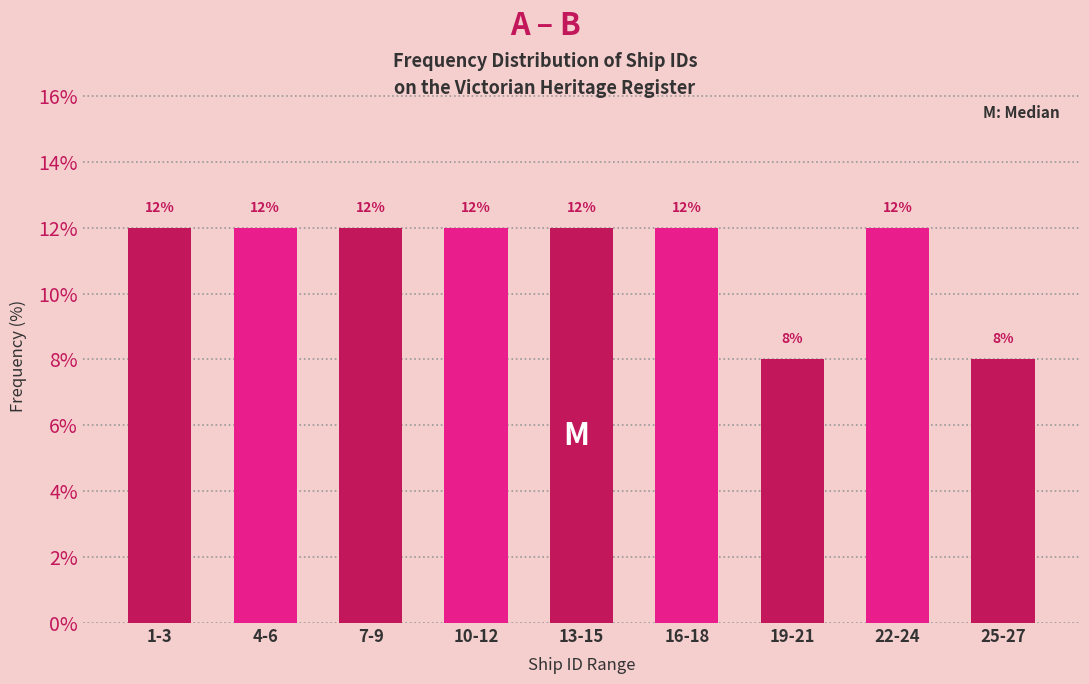

Reading left to right, list all the values displayed in this chart.

1-3=12	4-6=12	7-9=12	10-12=12	13-15=12	16-18=12	19-21=8	22-24=12	25-27=8